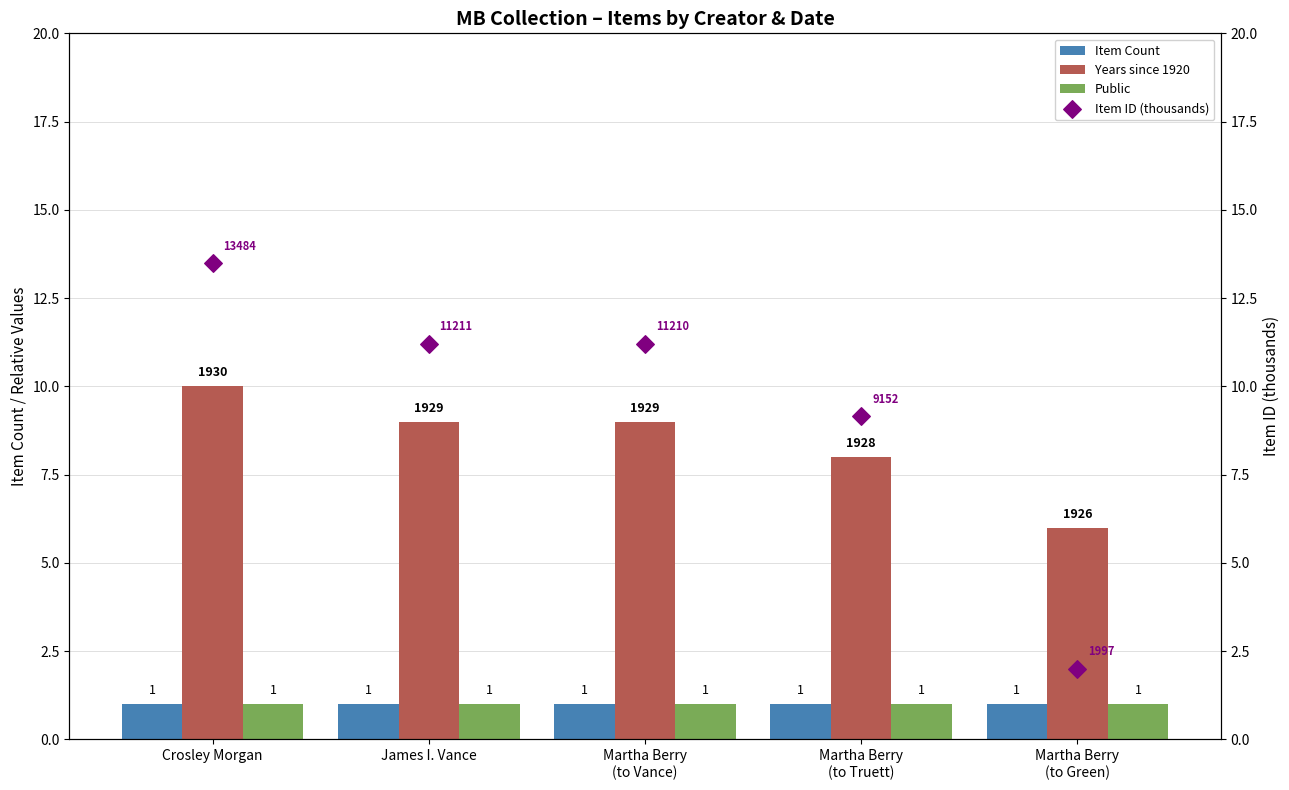

What is the total value across all series at James I. Vance?

22.2